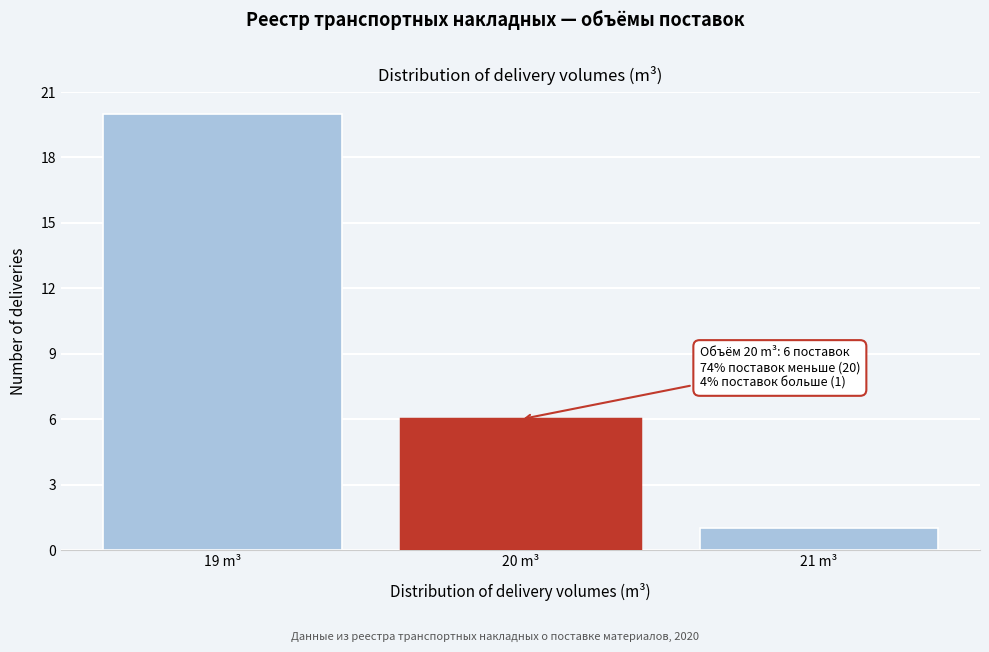

Over which range of the x-axis is the bar tallest?

18.5 to 19.5